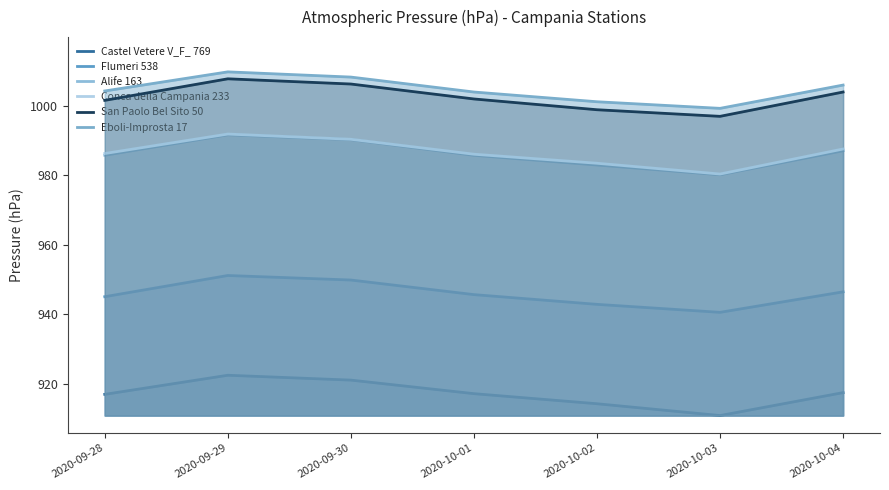

True or false: San Paolo Bel Sito 50 and Conca della Campania 233 intersect in this chart.

False